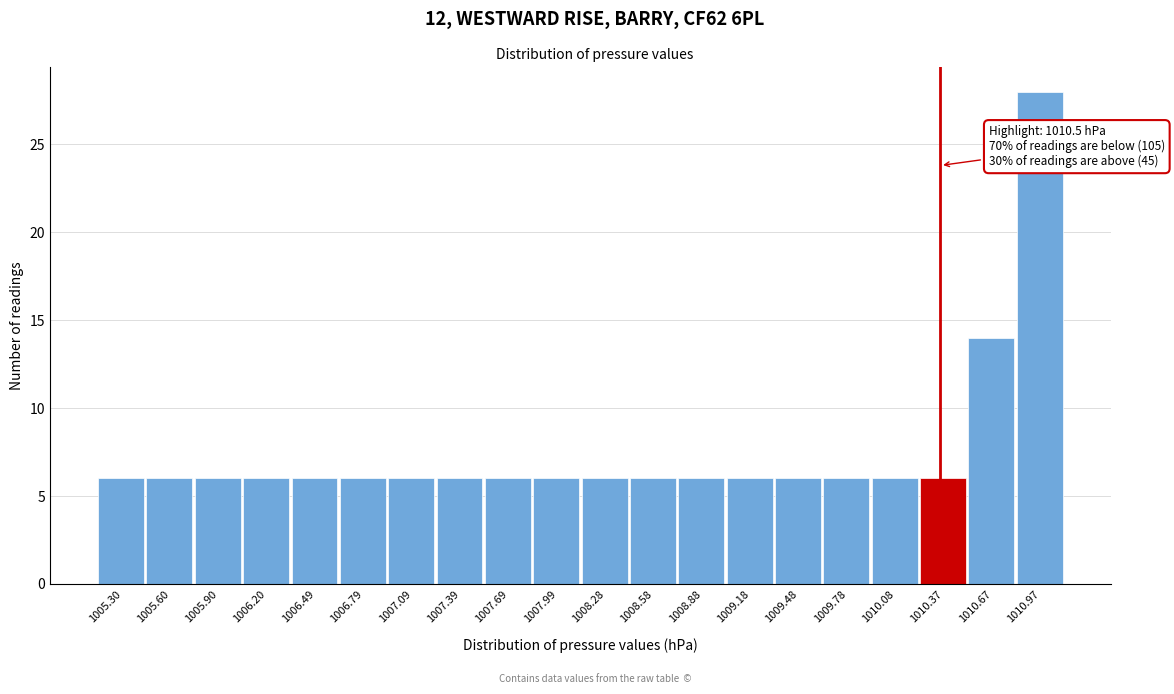

Reading left to right, extract all data points from this chart.

6	6	6	6	6	6	6	6	6	6	6	6	6	6	6	6	6	6	14	28